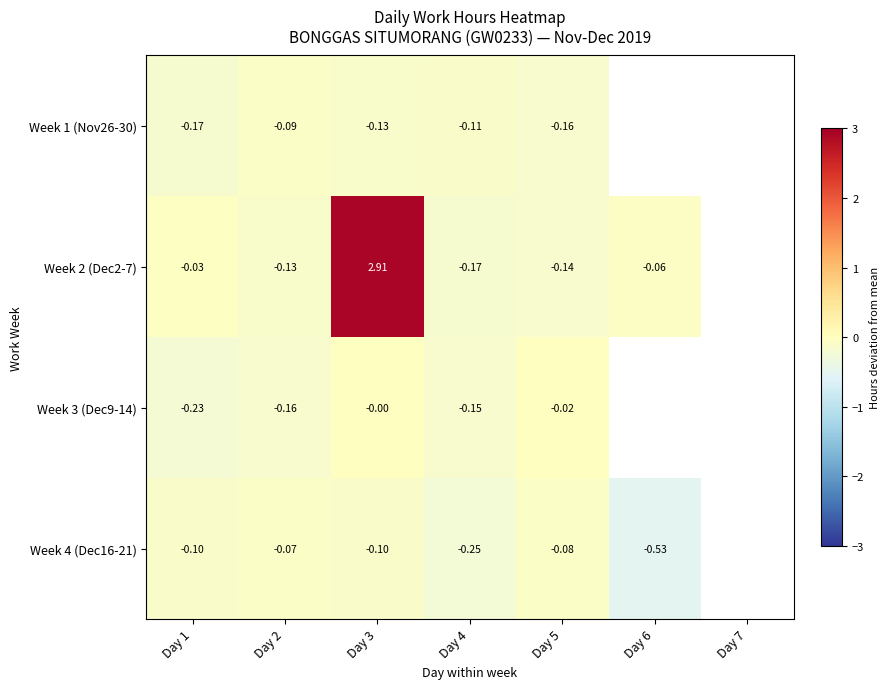

Is the value of Week 1 (Nov26-30) at Day 3 greater than the value of Week 4 (Dec16-21) at Day 3?

No